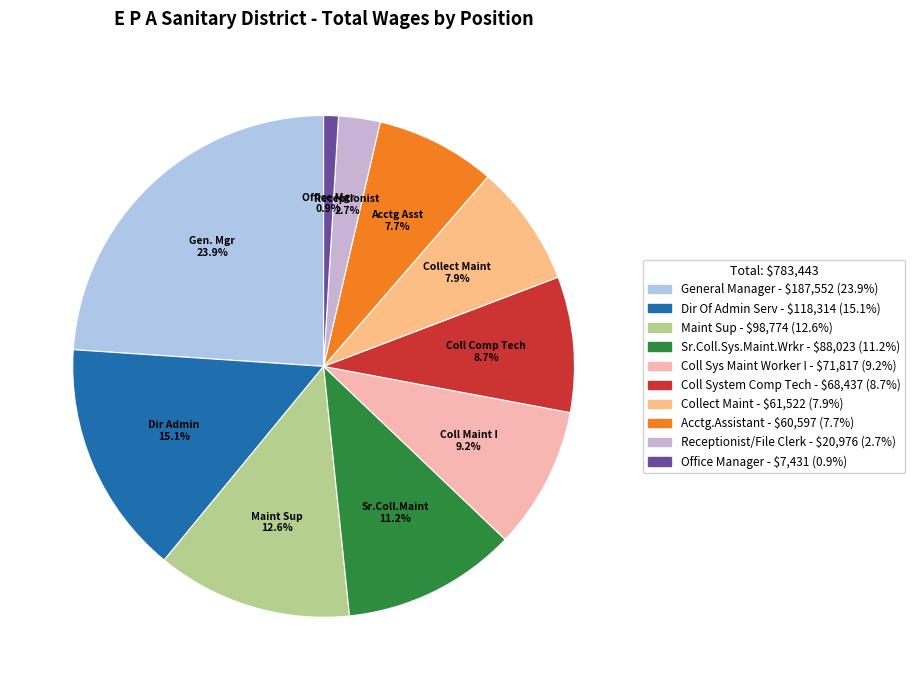

What percentage is NOT represented by Coll Sys Maint Worker I?

90.8%